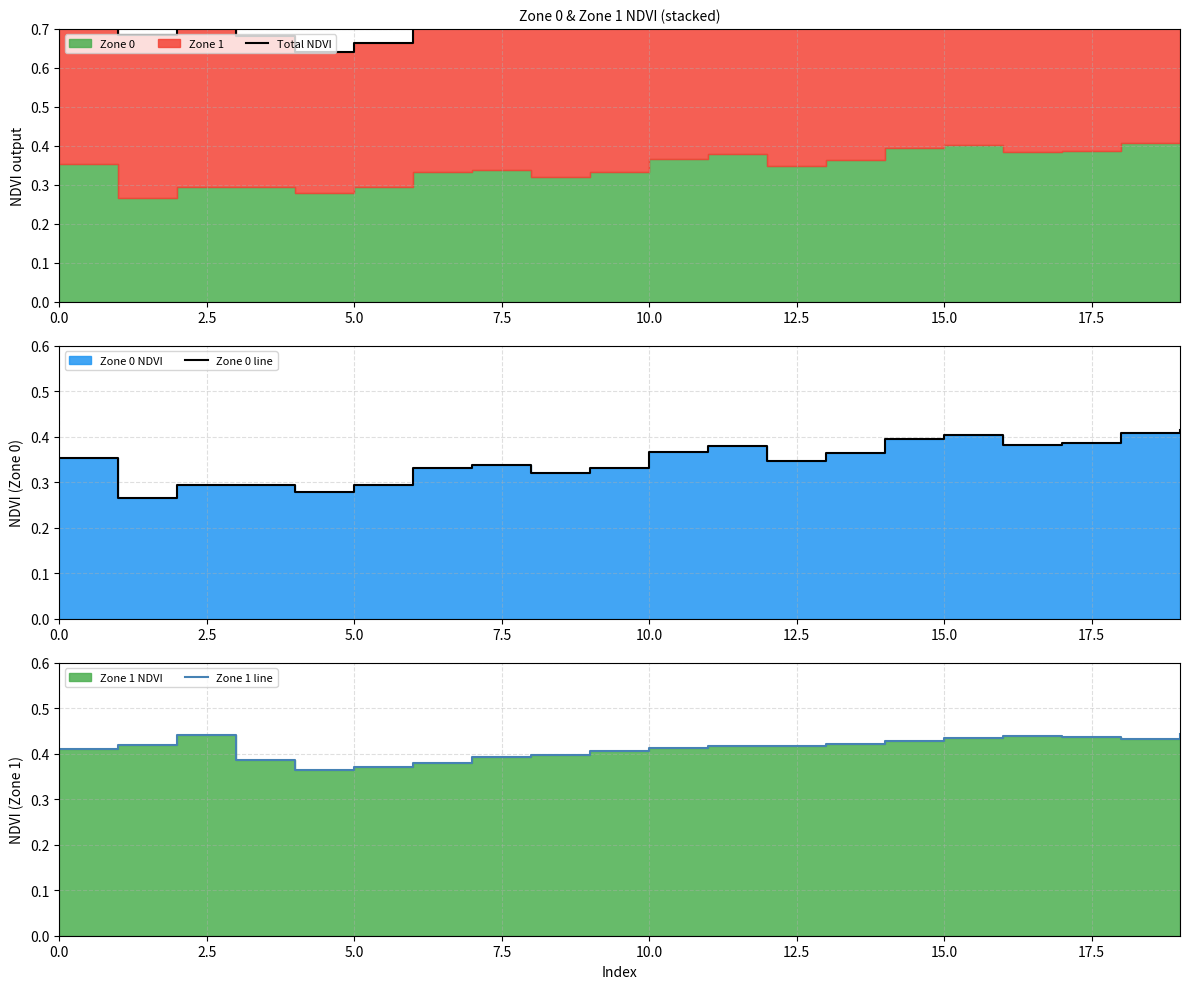

Is it true that Zone 1 line equals 0.4 at 10.0?

True